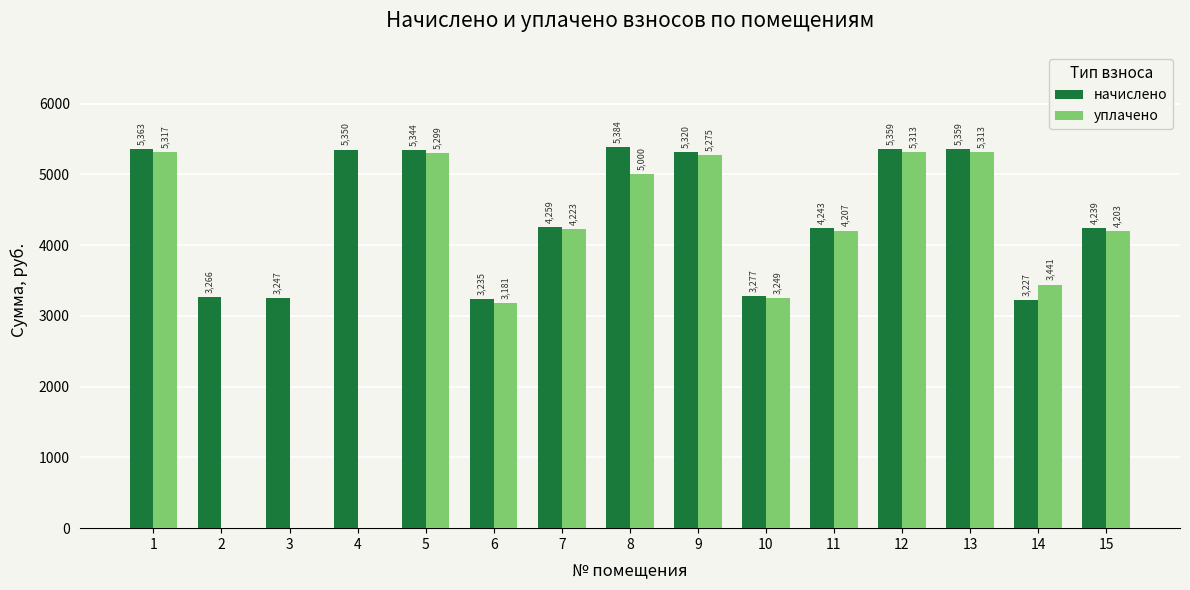

Is it true that начислено equals 3247.2 at 3?

True